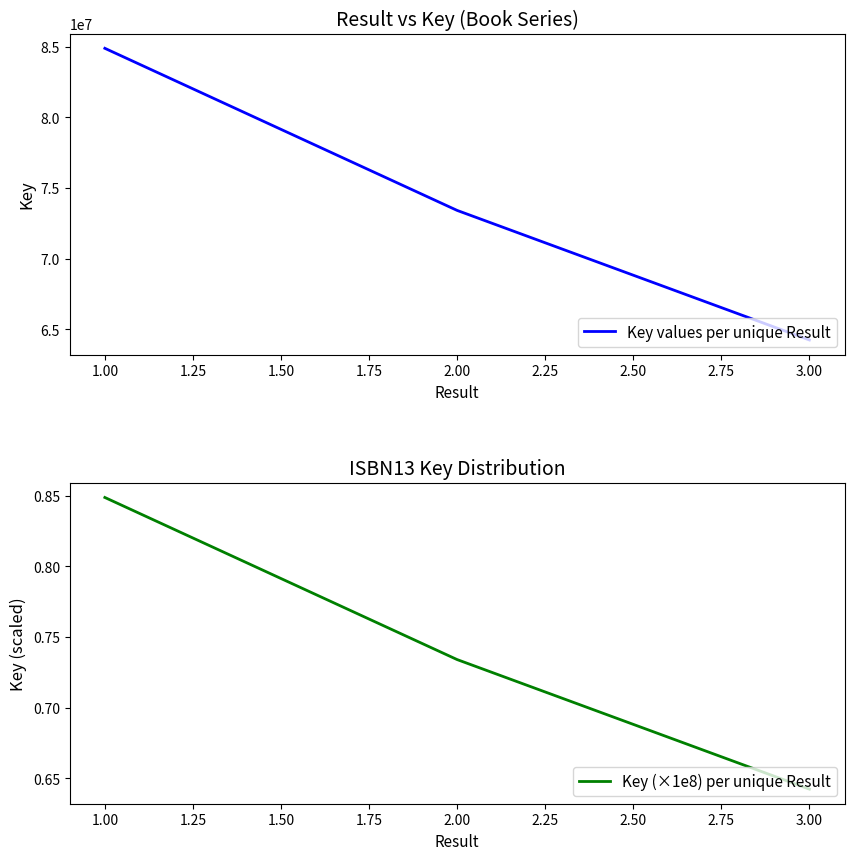

What is the lowest value of the Key values per unique Result series?

64243931